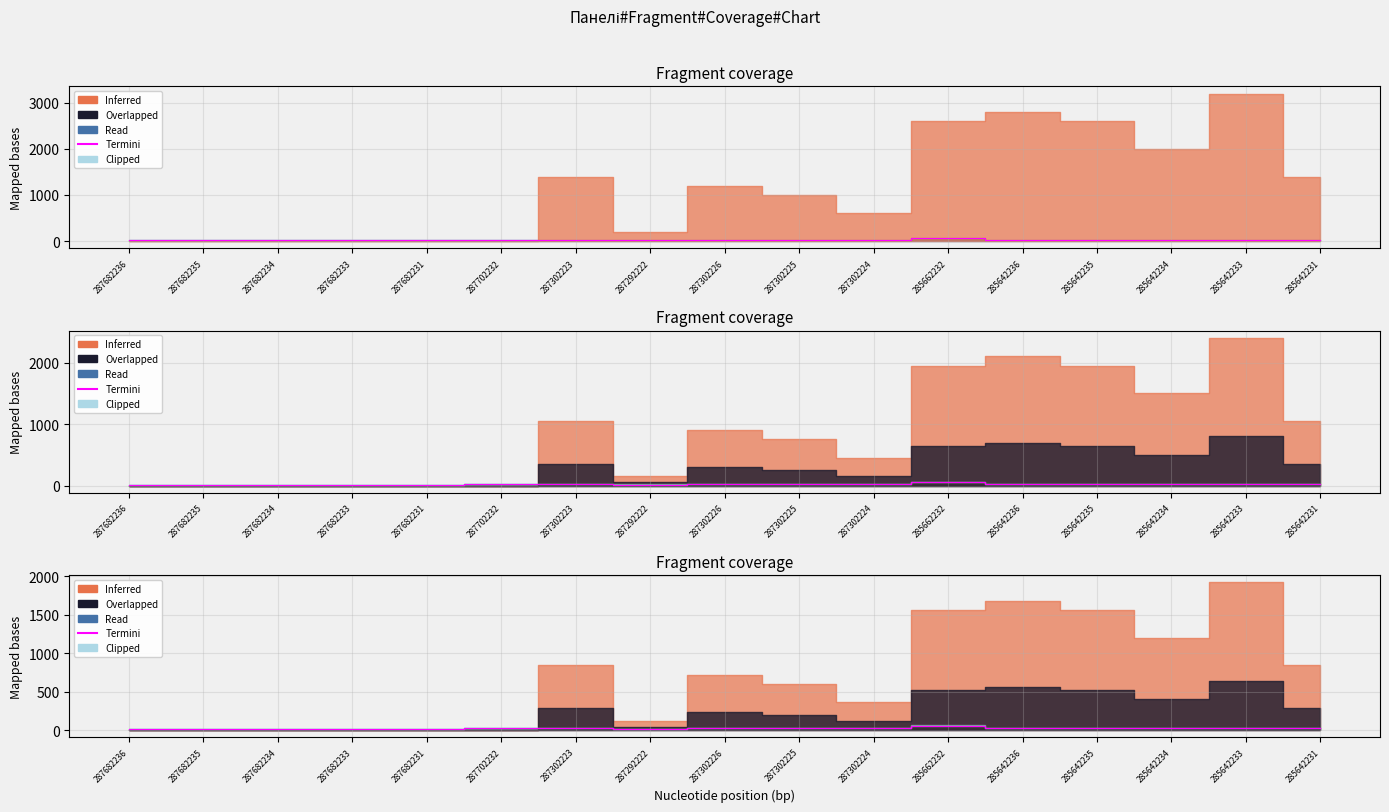

Which has a higher value, 285642236 or 287292222?

285642236